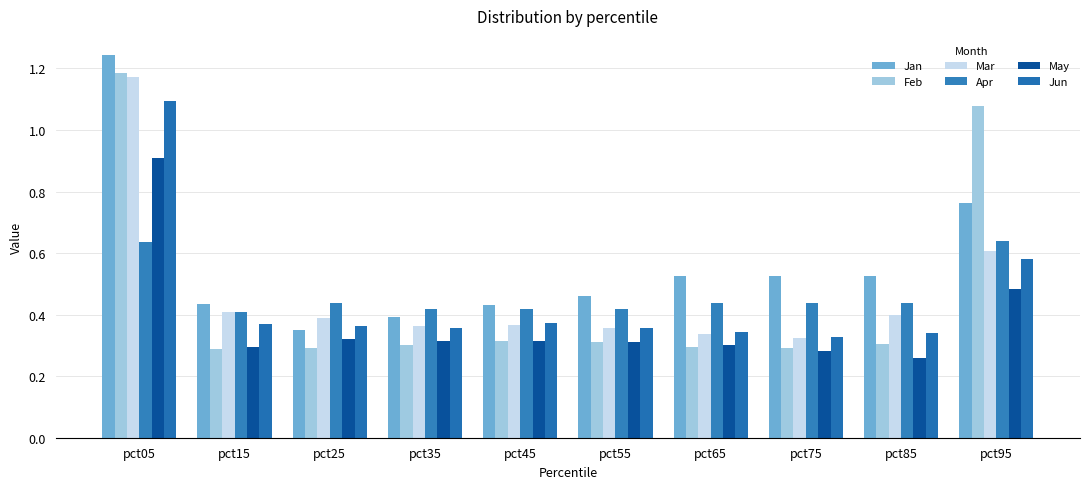

Count the number of data series in this chart.

6